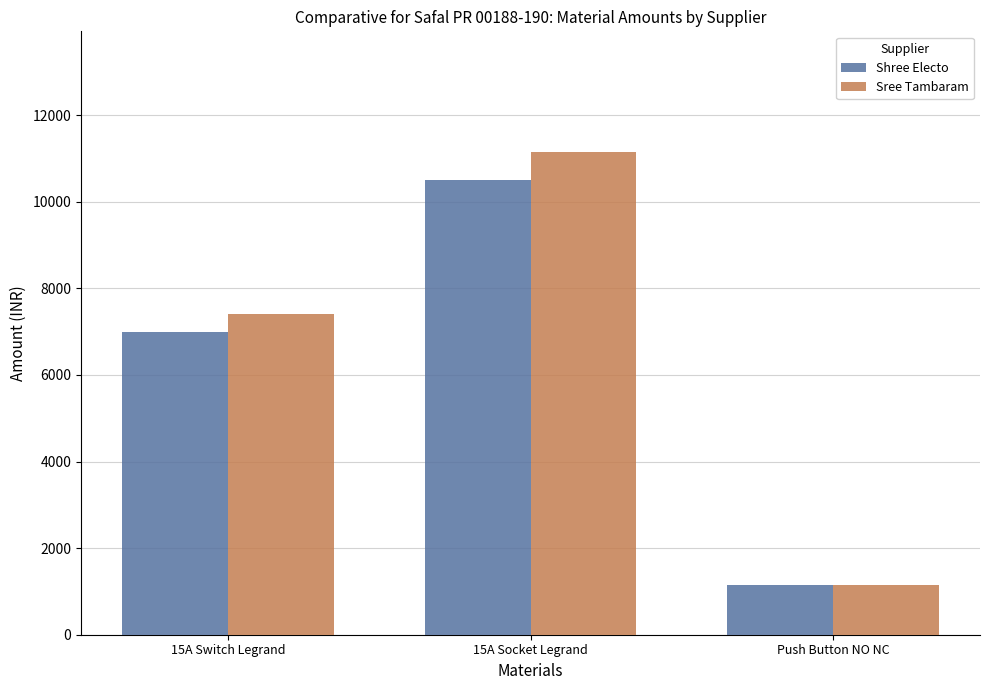

Which category has the highest value across all series?

15A Socket Legrand